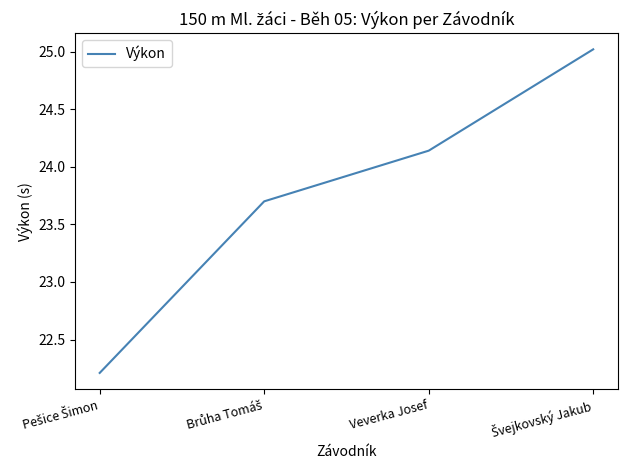

What is the difference between the maximum and minimum values?

2.8